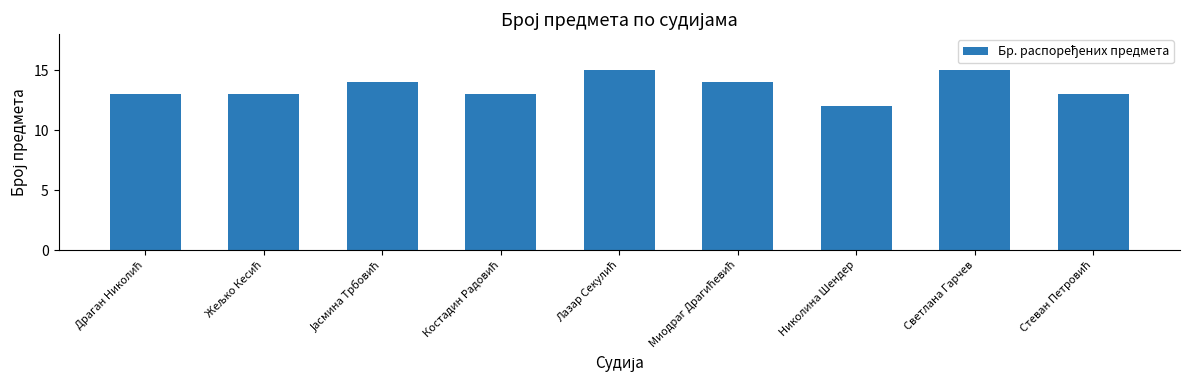

What is the smallest value displayed?

12